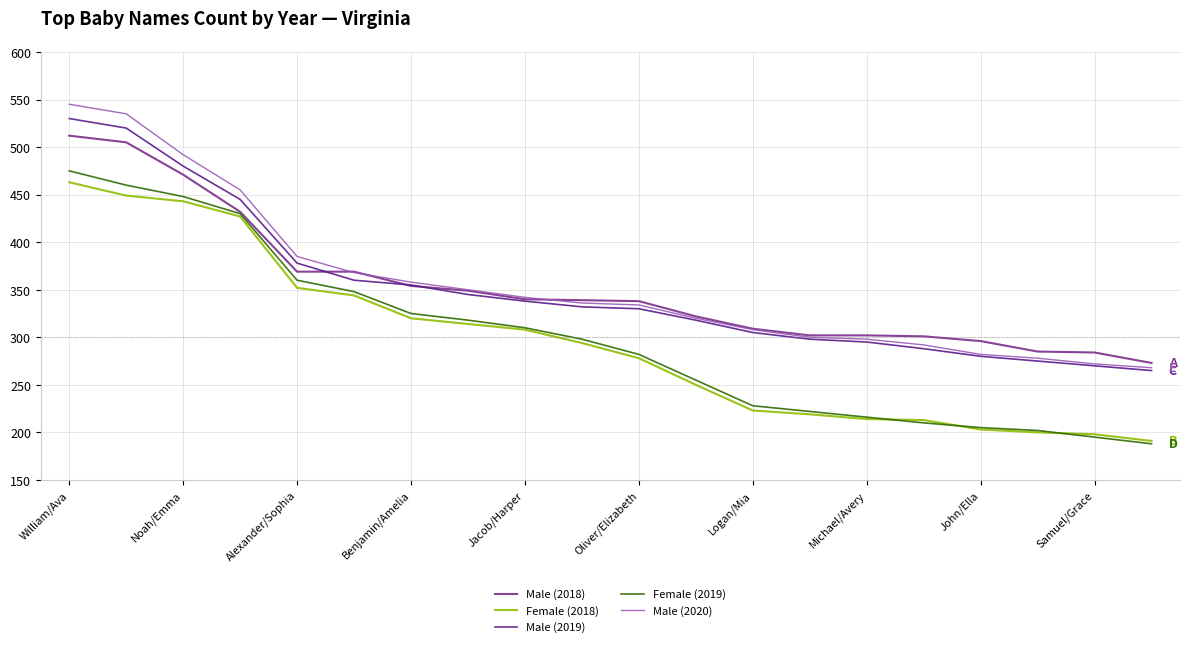

Rank the categories by Male (2019) value from highest to lowest.

William/Ava, Noah/Emma, Alexander/Sophia, Benjamin/Amelia, Jacob/Harper, Oliver/Elizabeth, Logan/Mia, Michael/Avery, John/Ella, Samuel/Grace, 10, 11, 12, 13, 14, 15, 16, 17, 18, 19